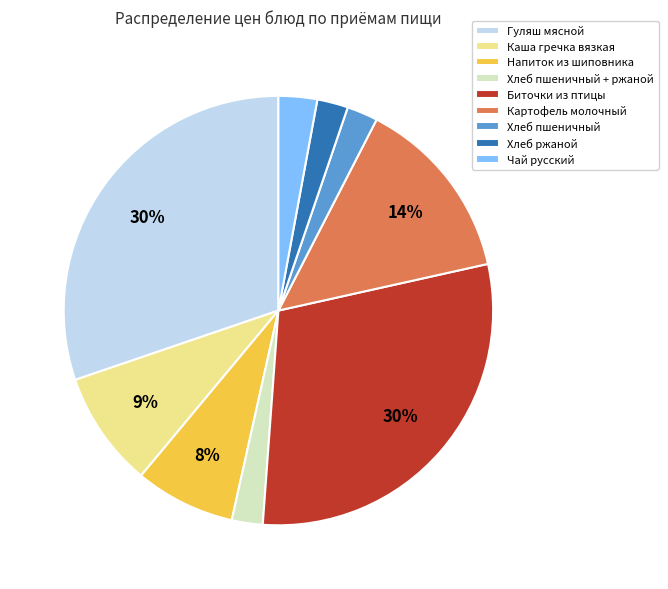

Is the sum of Хлеб пшеничный + ржаной and Биточки из птицы greater than half?

No